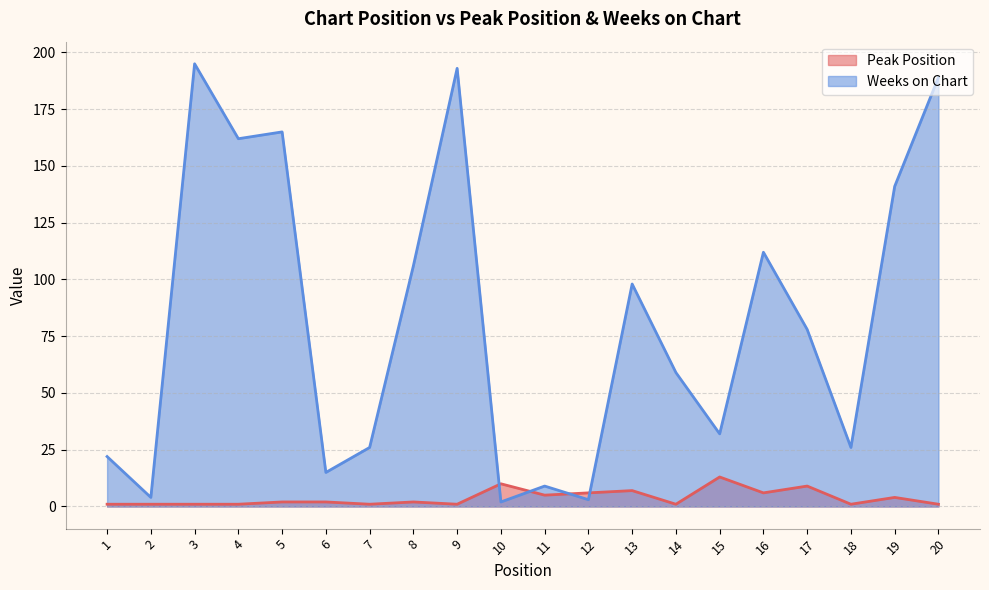

How many lines are shown in the chart?

2